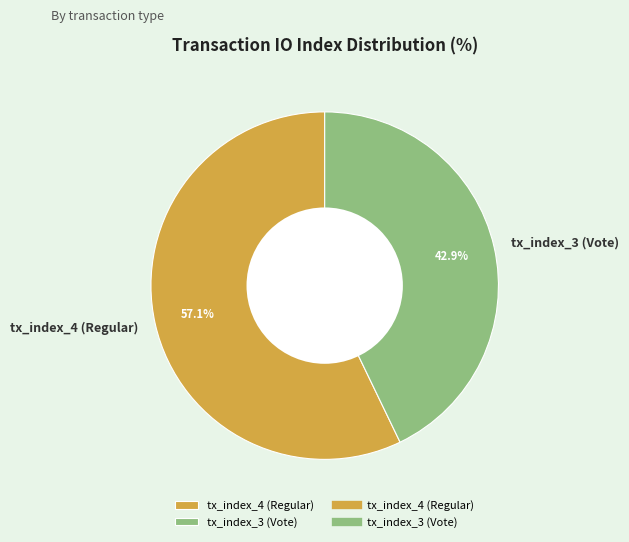

Between tx_index_3 (Vote) and tx_index_4 (Regular), which is larger?

tx_index_4 (Regular)